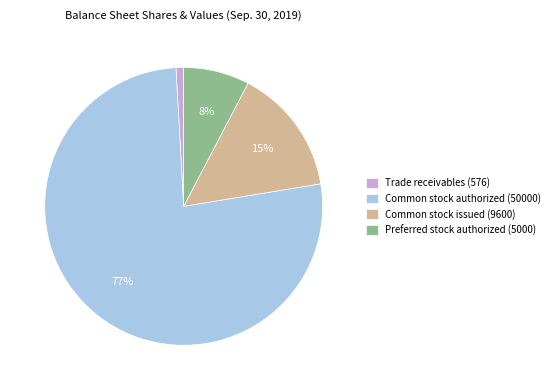

The Common stock authorized (50000) slice represents 89% of the pie. True or false?

False